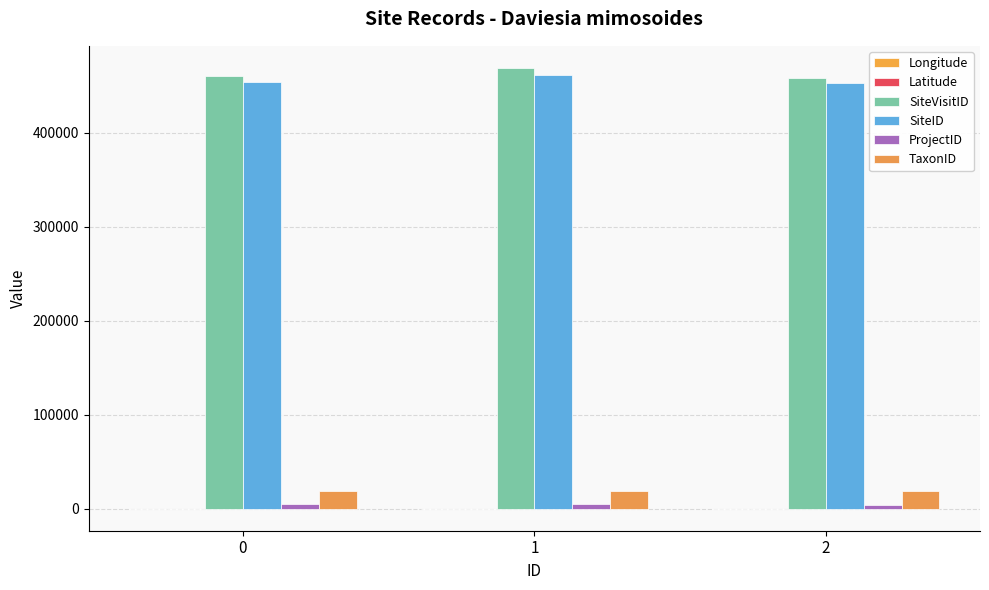

What is the total value across all series at 0?

938018.8